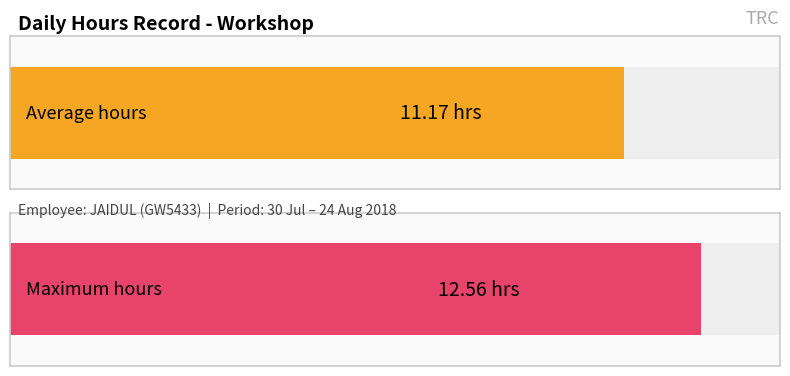

At which category does the chart reach its peak across all series?

2